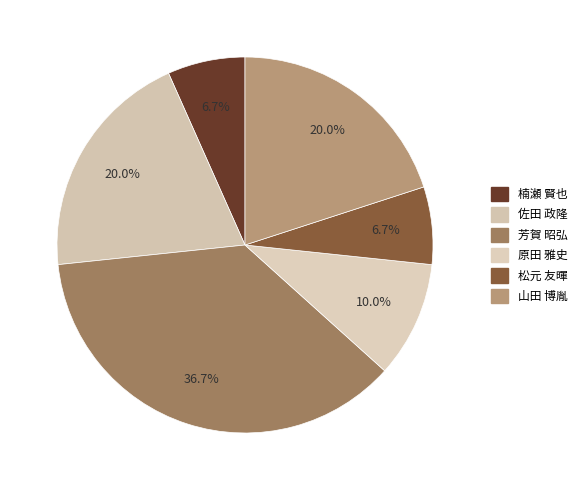

To the nearest percent, what portion does 佐田 政隆 represent?

20%